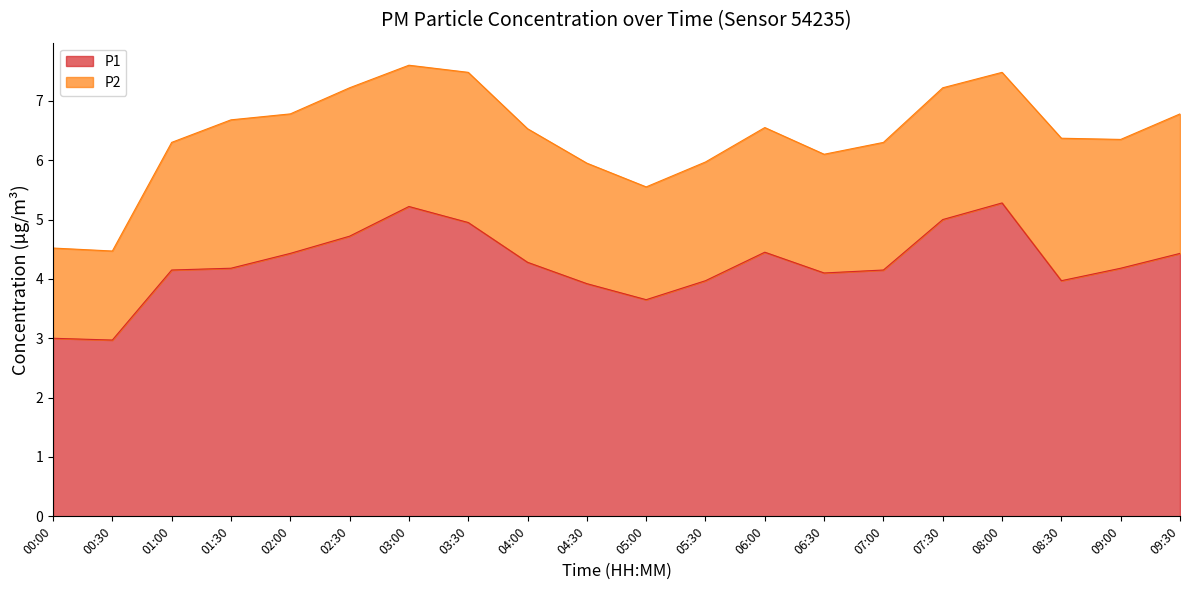

Is it true that the value at 07:30 is 1.1?

False